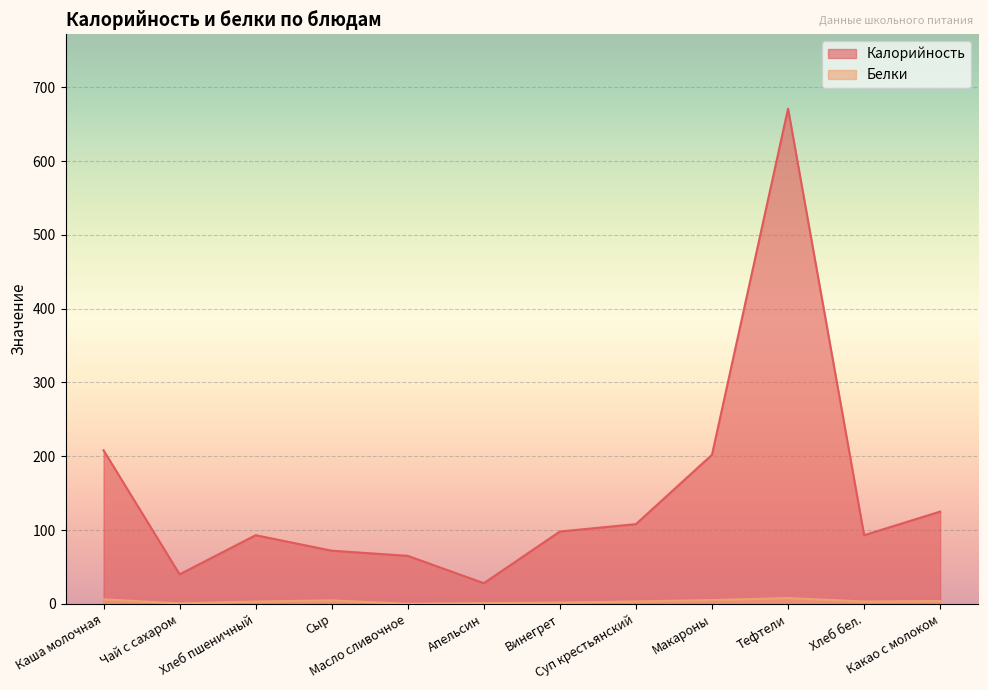

Is the value of Белки at Макароны greater than the value of Калорийность at Макароны?

No